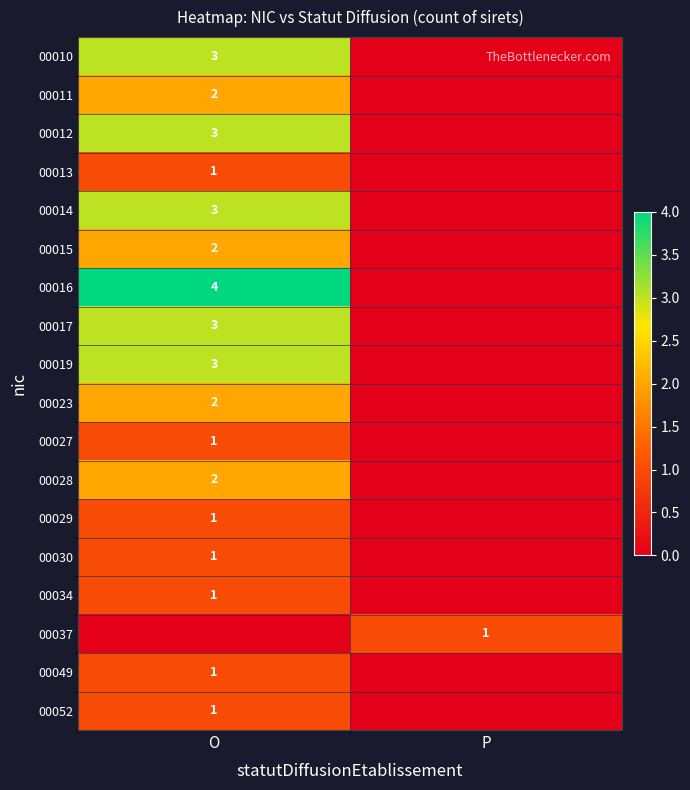

The 00030 series shows 2 at O. True or false?

False